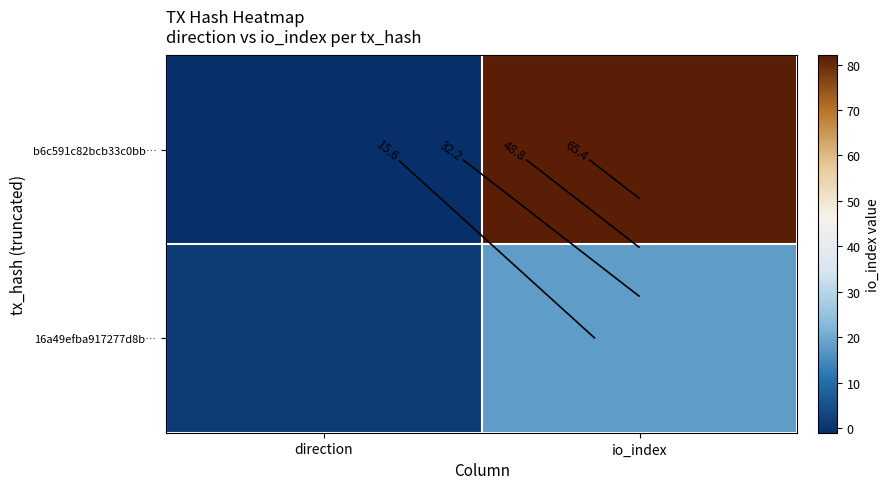

The value of 16a49efba917277d8b… at io_index is 18. True or false?

True